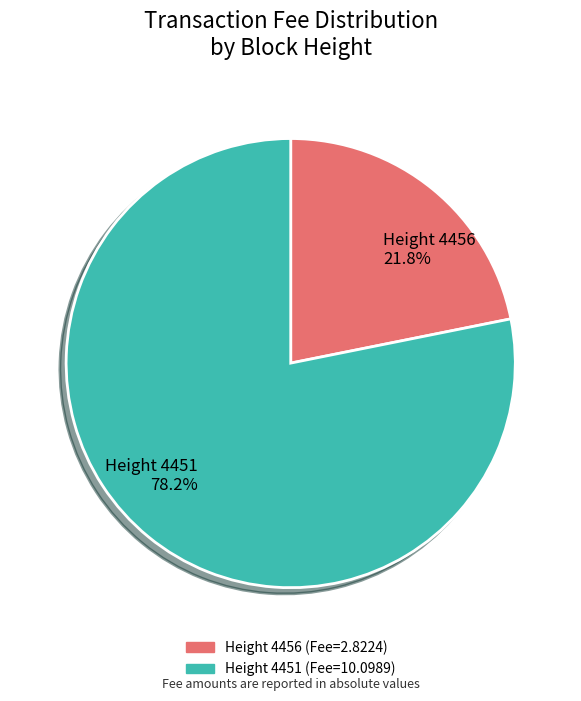

What is the smallest slice in the pie chart?

Height 4456 21.8%